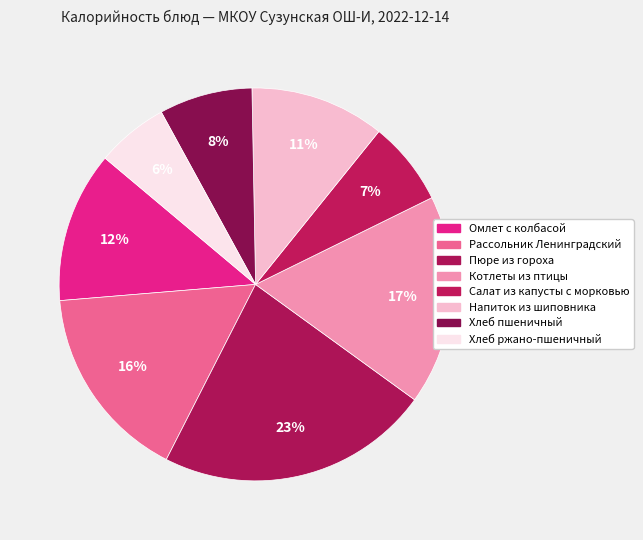

How many segments does this pie chart have?

8